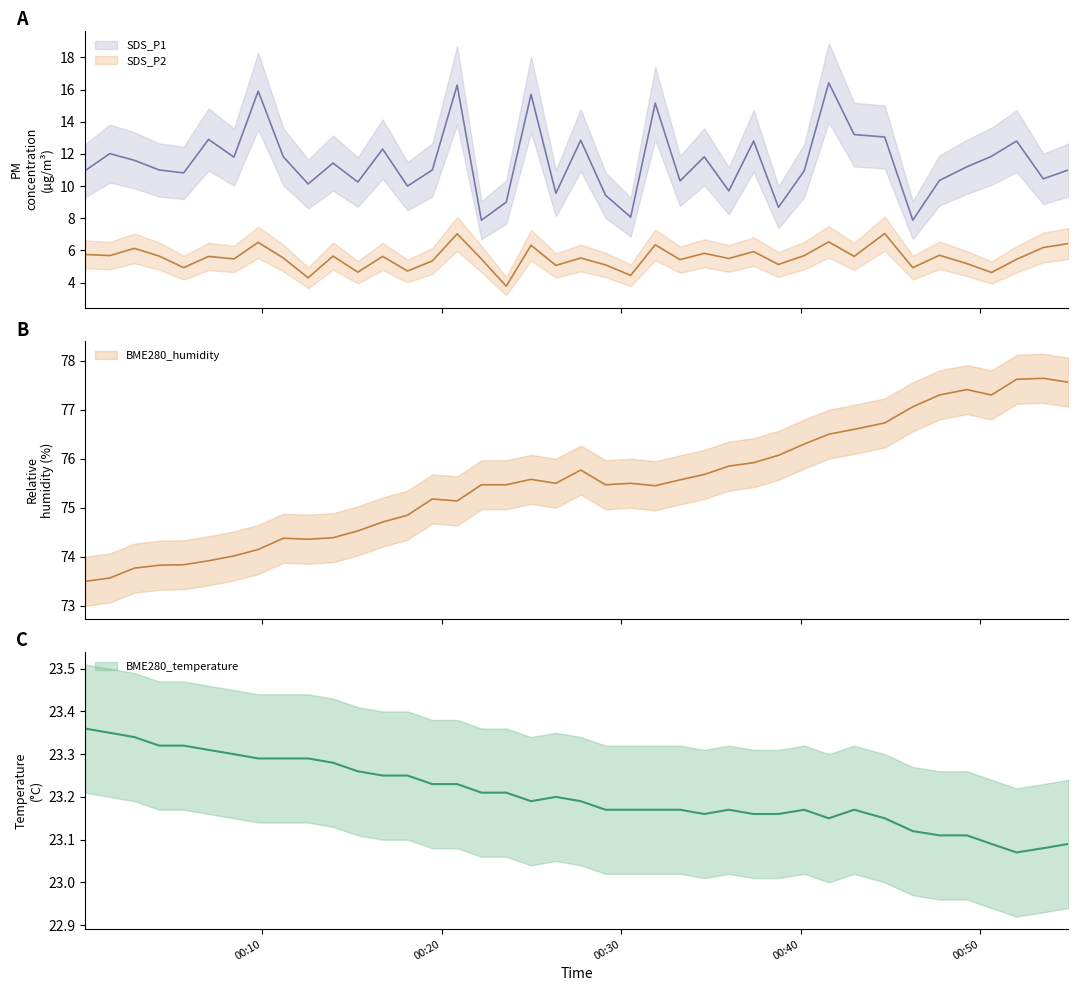

What is the difference between the highest and lowest values at 2022/06/10 00:23:35?

71.7